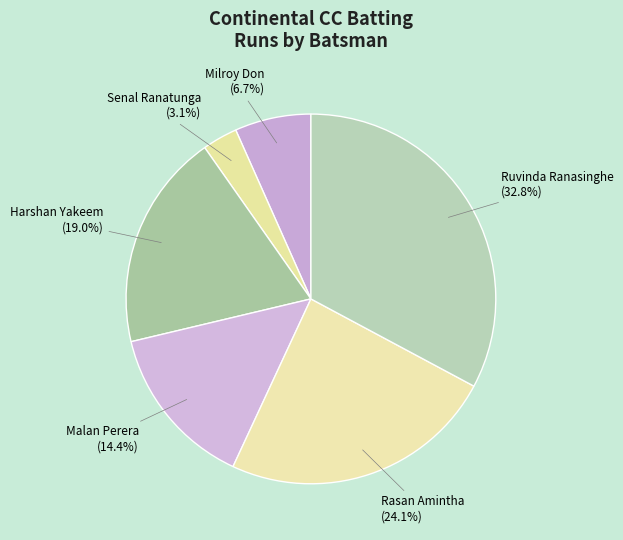

To the nearest percent, what percentage of the pie is Senal Ranatunga?

3%